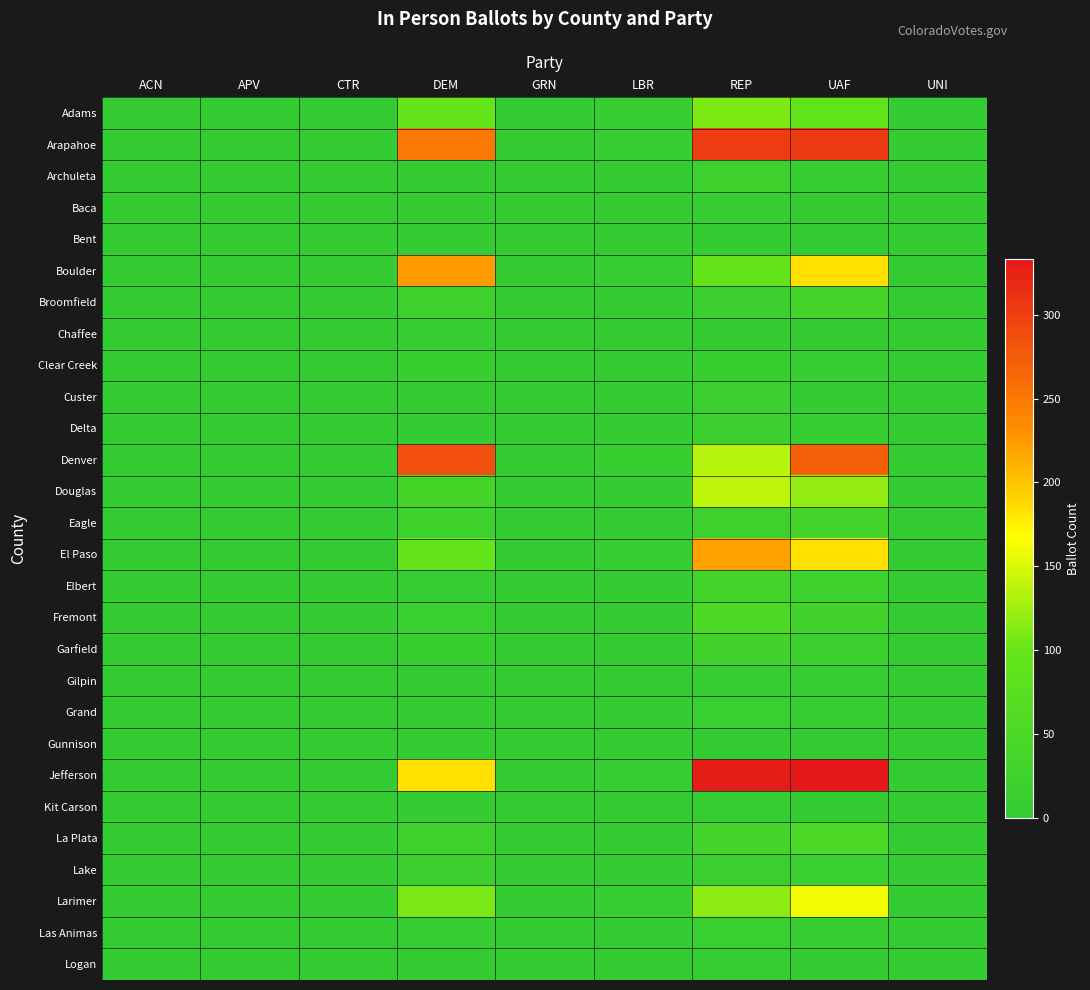

Reading left to right, what are all the values shown in this chart?

Adams: ACN=3	APV=1	CTR=0	DEM=94	GRN=0	LBR=7	REP=110	UAF=91	UNI=0
Arapahoe: ACN=2	APV=1	CTR=0	DEM=250	GRN=1	LBR=8	REP=303	UAF=304	UNI=0
Archuleta: ACN=0	APV=0	CTR=0	DEM=3	GRN=0	LBR=0	REP=20	UAF=7	UNI=0
Baca: ACN=0	APV=0	CTR=0	DEM=3	GRN=0	LBR=0	REP=7	UAF=1	UNI=0
Bent: ACN=0	APV=0	CTR=0	DEM=3	GRN=0	LBR=1	REP=2	UAF=2	UNI=0
Boulder: ACN=1	APV=0	CTR=2	DEM=223	GRN=0	LBR=5	REP=95	UAF=184	UNI=1
Broomfield: ACN=1	APV=0	CTR=0	DEM=23	GRN=0	LBR=0	REP=18	UAF=34	UNI=0
Chaffee: ACN=0	APV=0	CTR=0	DEM=4	GRN=0	LBR=1	REP=3	UAF=3	UNI=0
Clear Creek: ACN=0	APV=0	CTR=0	DEM=10	GRN=0	LBR=1	REP=11	UAF=9	UNI=0
Custer: ACN=0	APV=0	CTR=0	DEM=2	GRN=0	LBR=0	REP=16	UAF=3	UNI=0
Delta: ACN=0	APV=0	CTR=0	DEM=1	GRN=0	LBR=1	REP=18	UAF=8	UNI=0
Denver: ACN=0	APV=0	CTR=0	DEM=286	GRN=2	LBR=11	REP=135	UAF=271	UNI=0
Douglas: ACN=1	APV=1	CTR=1	DEM=37	GRN=1	LBR=1	REP=138	UAF=120	UNI=0
Eagle: ACN=0	APV=0	CTR=0	DEM=20	GRN=0	LBR=0	REP=23	UAF=35	UNI=0
El Paso: ACN=0	APV=1	CTR=2	DEM=97	GRN=1	LBR=5	REP=221	UAF=184	UNI=1
Elbert: ACN=0	APV=0	CTR=0	DEM=4	GRN=0	LBR=1	REP=33	UAF=22	UNI=0
Fremont: ACN=1	APV=0	CTR=0	DEM=12	GRN=0	LBR=1	REP=51	UAF=28	UNI=0
Garfield: ACN=0	APV=0	CTR=0	DEM=10	GRN=0	LBR=1	REP=28	UAF=17	UNI=0
Gilpin: ACN=0	APV=0	CTR=0	DEM=3	GRN=0	LBR=0	REP=5	UAF=6	UNI=0
Grand: ACN=0	APV=0	CTR=0	DEM=0	GRN=0	LBR=0	REP=13	UAF=7	UNI=0
Gunnison: ACN=0	APV=0	CTR=0	DEM=1	GRN=0	LBR=0	REP=0	UAF=0	UNI=0
Jefferson: ACN=2	APV=0	CTR=0	DEM=184	GRN=2	LBR=5	REP=330	UAF=333	UNI=0
Kit Carson: ACN=0	APV=0	CTR=0	DEM=1	GRN=0	LBR=0	REP=4	UAF=1	UNI=0
La Plata: ACN=2	APV=0	CTR=1	DEM=26	GRN=0	LBR=1	REP=34	UAF=48	UNI=0
Lake: ACN=0	APV=0	CTR=0	DEM=17	GRN=0	LBR=0	REP=15	UAF=13	UNI=0
Larimer: ACN=2	APV=0	CTR=0	DEM=108	GRN=2	LBR=7	REP=117	UAF=160	UNI=0
Las Animas: ACN=0	APV=0	CTR=0	DEM=5	GRN=0	LBR=0	REP=12	UAF=8	UNI=0
Logan: ACN=0	APV=0	CTR=0	DEM=2	GRN=0	LBR=0	REP=6	UAF=3	UNI=0